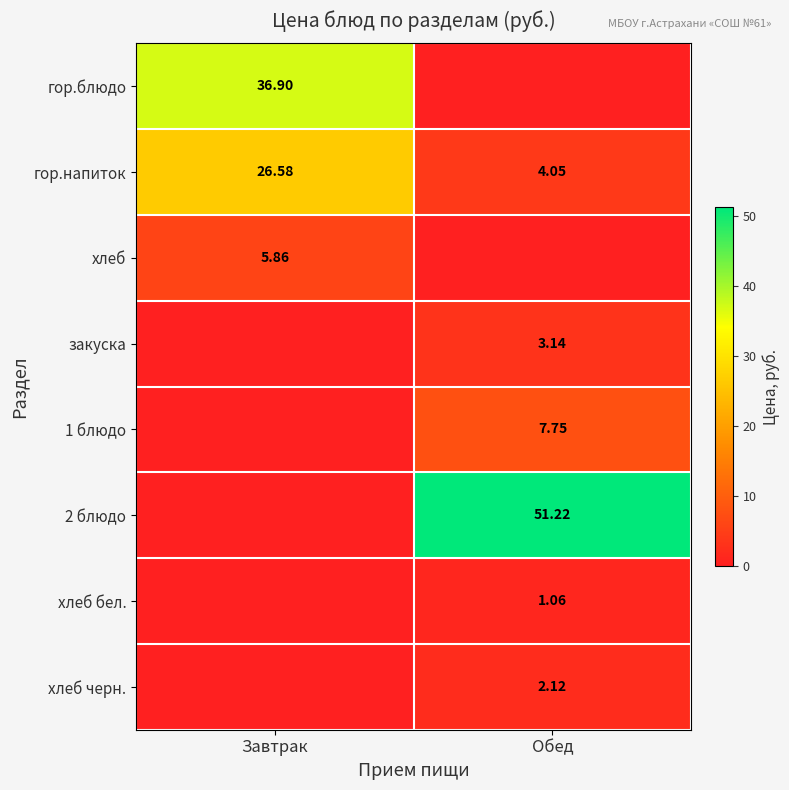

Is the value of закуска at Обед greater than the value of гор.напиток at Завтрак?

No